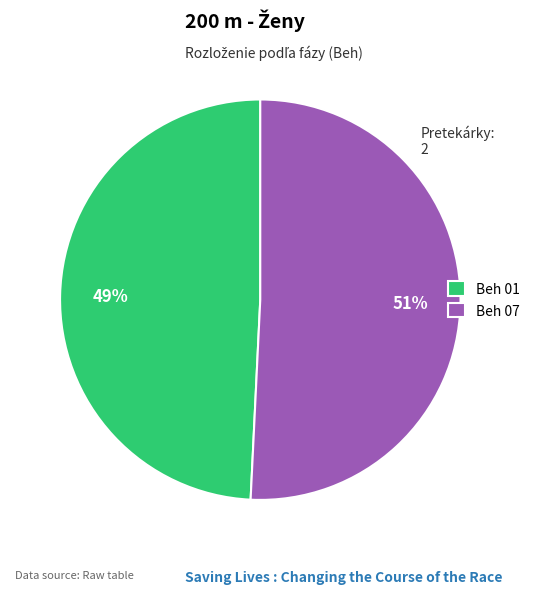

To the nearest percent, what is the average slice percentage?

50%